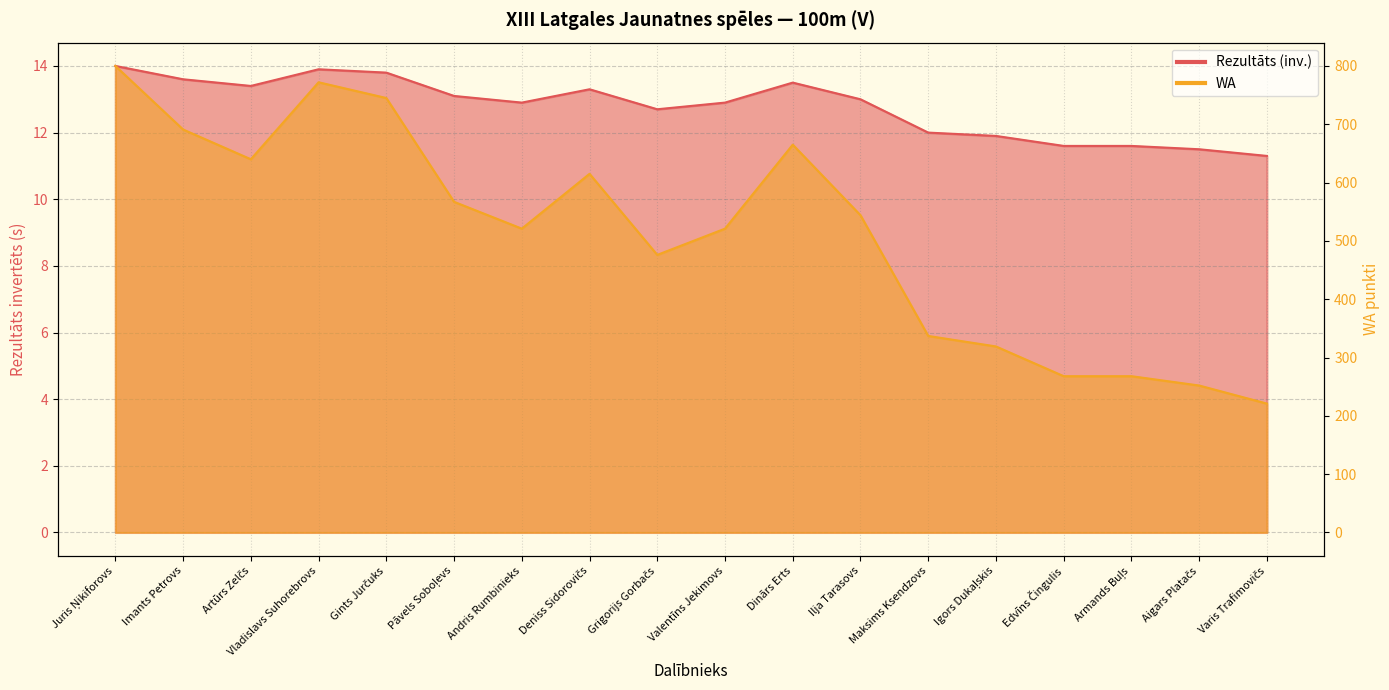

At how many categories does at least one series exceed 235?

17